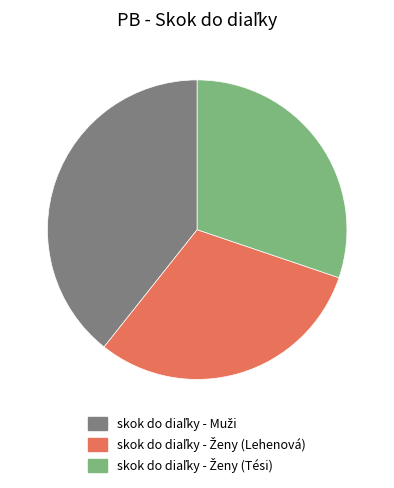

Is there any slice that represents more than half of the pie?

No